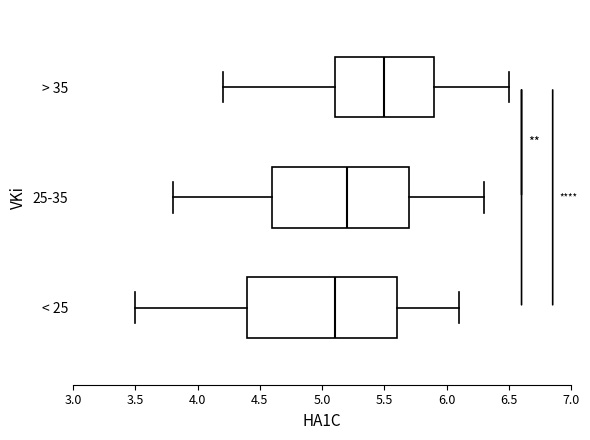

Reading bottom to top, transcribe this box plot: for each box, give where its median line is, the range the box spans, and where its two whiskers end, as read against the x-axis. The values are not printed on the chart, so give them approximately, as read against the axis.

< 25: median 5.1, box 4.4 to 5.6, whiskers 3.5 to 6.1
25-35: median 5.2, box 4.6 to 5.7, whiskers 3.8 to 6.3
> 35: median 5.5, box 5.1 to 5.9, whiskers 4.2 to 6.5